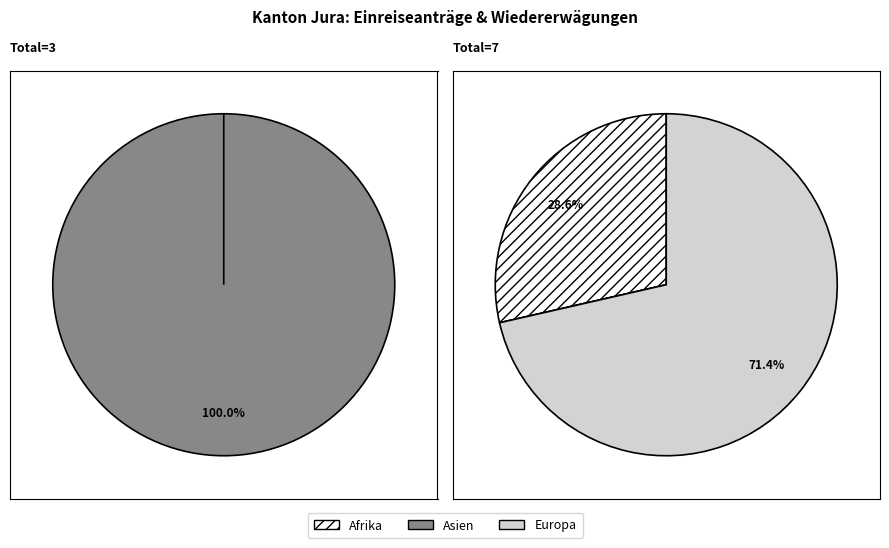

What portion of the pie excludes Afrika?

80.0%